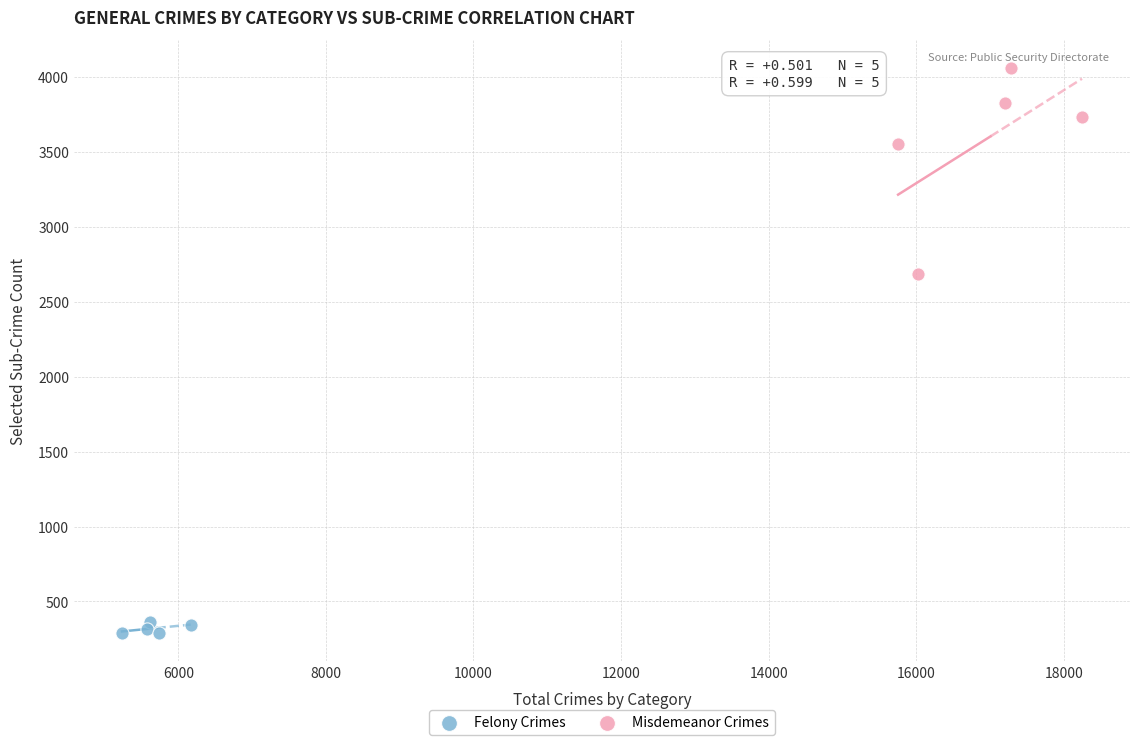

Which series reaches the maximum Y coordinate?

Misdemeanor Crimes